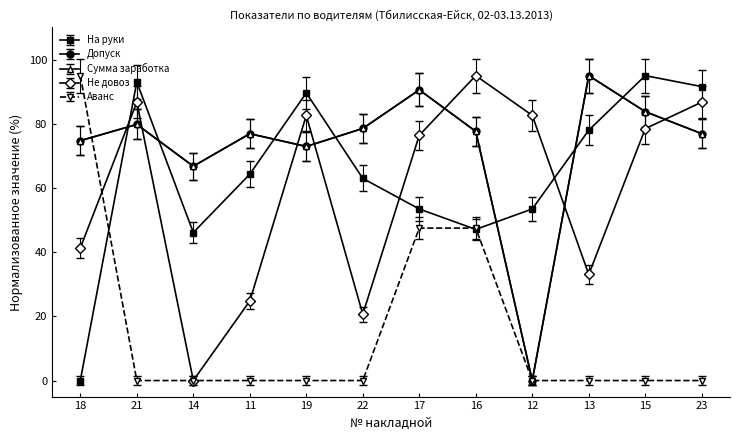

How many lines are shown in the chart?

5